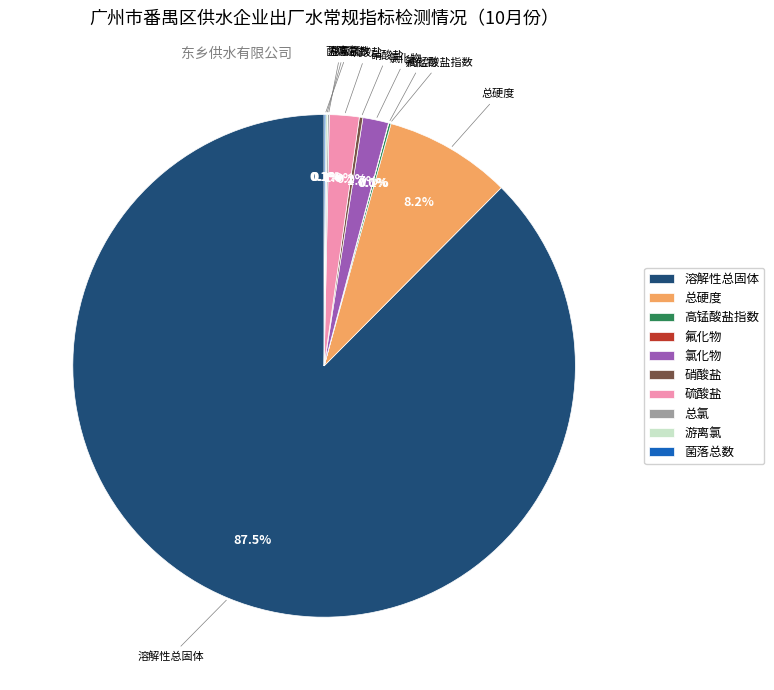

Is 溶解性总固体 the majority of the pie?

Yes